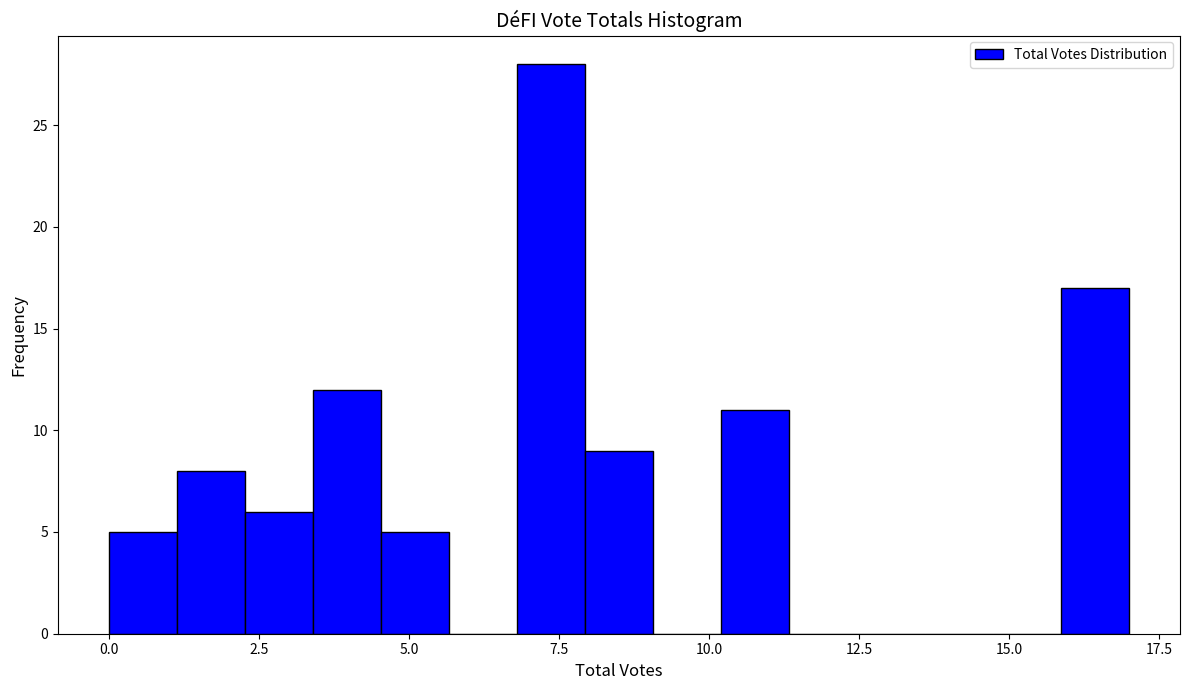

Around what value on the x-axis is the tallest bar? Give the approximate position of its centre, as read against the axis.

7.5